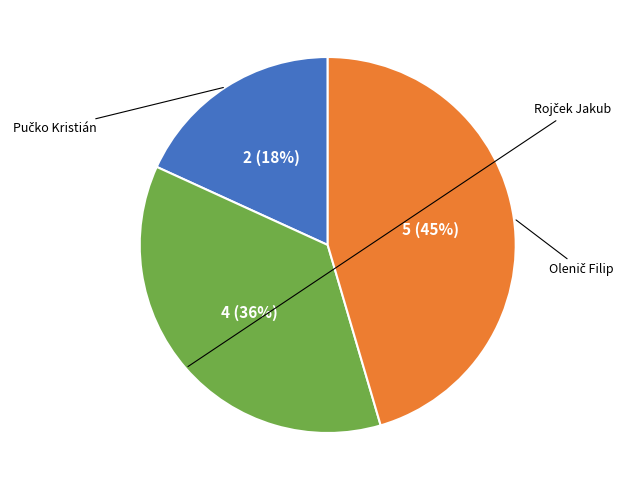

To the nearest percent, what is the average slice percentage?

33%